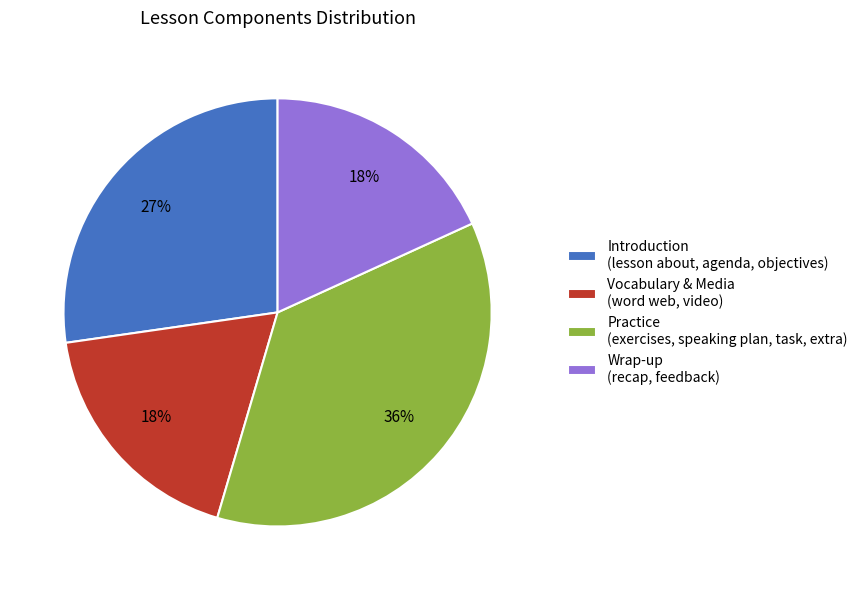

Combined, do Practice (exercises, speaking plan, task, extra) and Wrap-up (recap, feedback) account for over 50%?

Yes